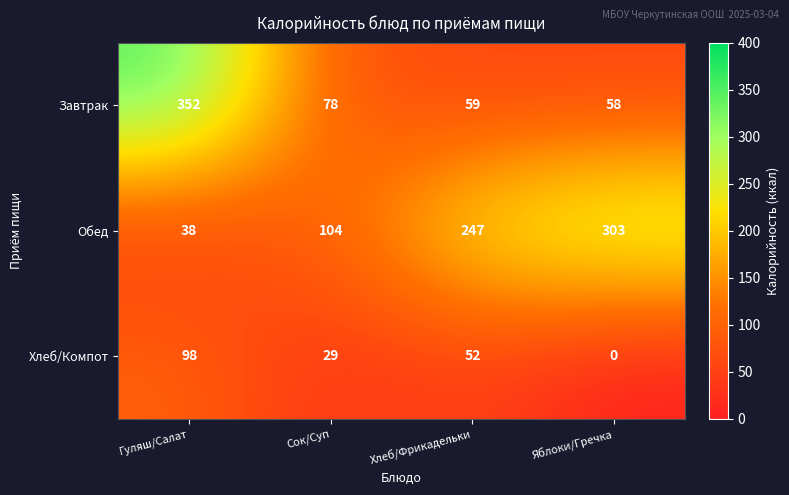

What is the spread (max minus min) of values at Яблоки/Гречка?

303